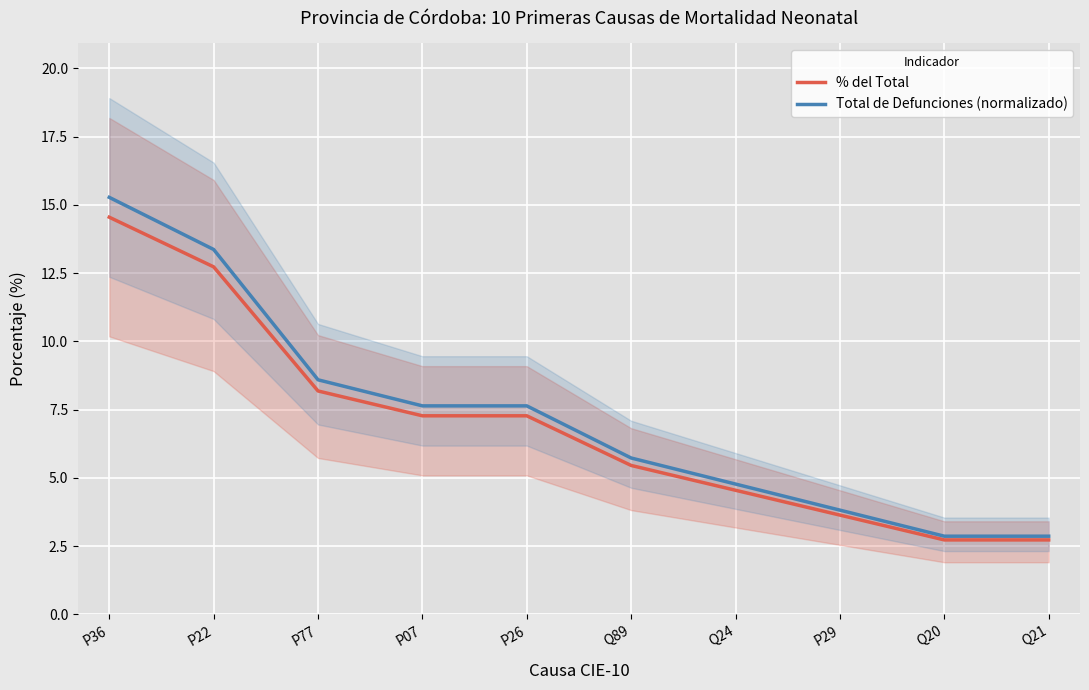

Which series changed the most between Q20 and Q21?

% del Total